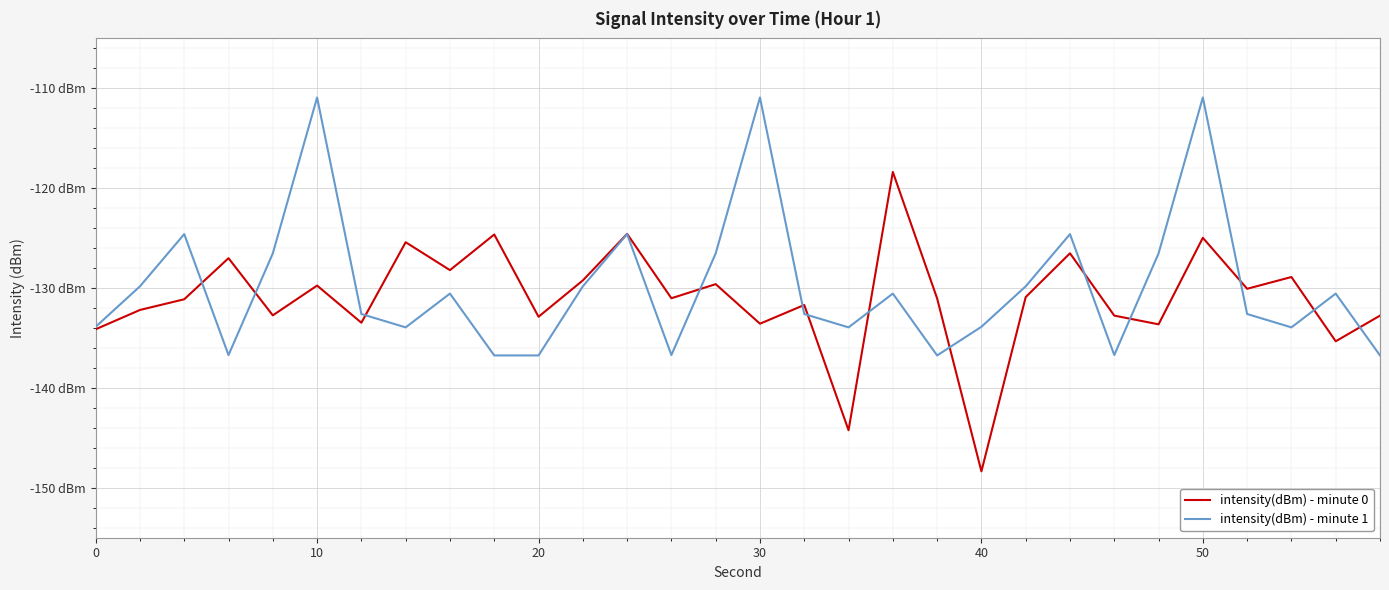

Does the chart display data point markers on the line(s)?

No